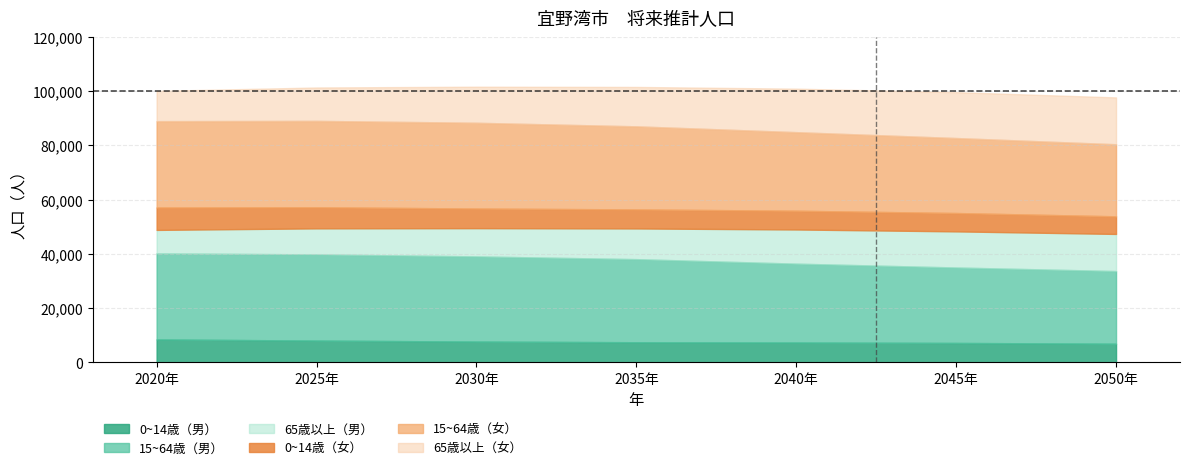

True or false: 0~14歳（男） and 15~64歳（男） cross at least once.

False